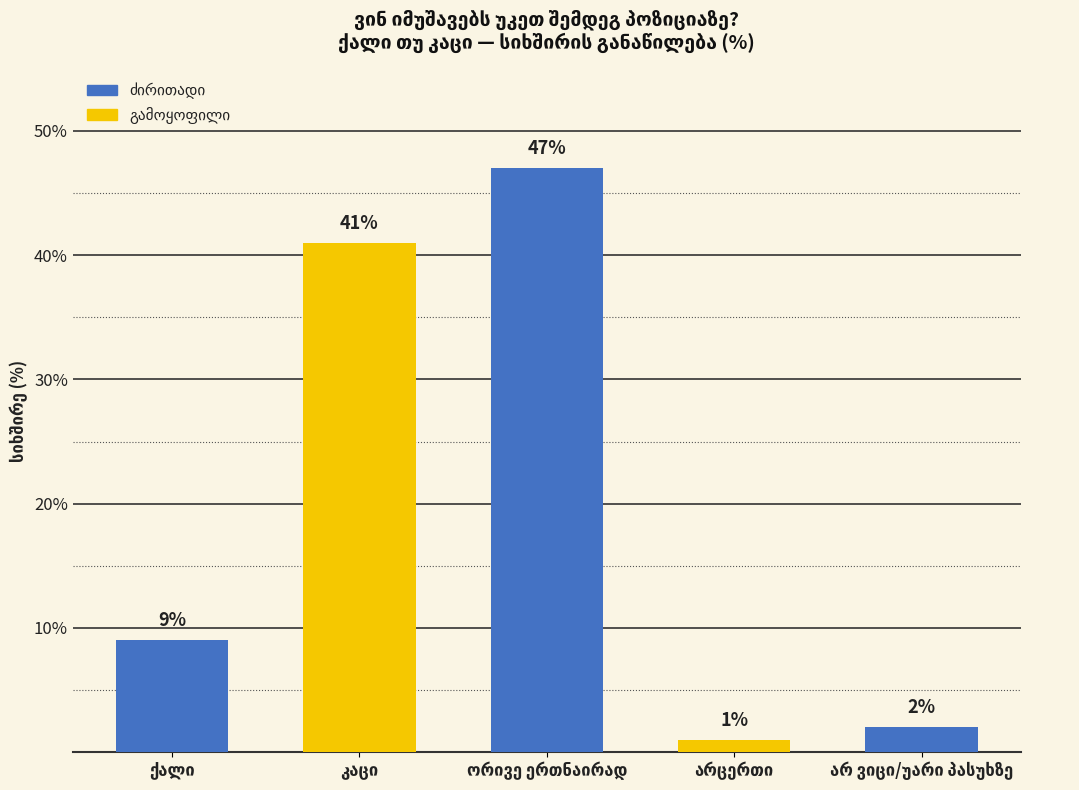

What is the greatest value displayed?

47